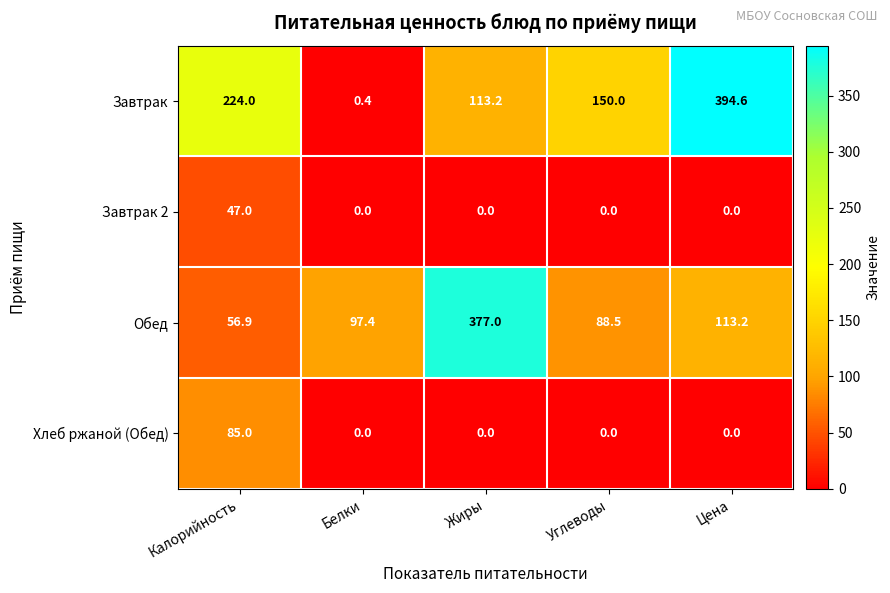

What is the difference between the maximum and minimum values in the Хлеб ржаной (Обед) series?

85.0